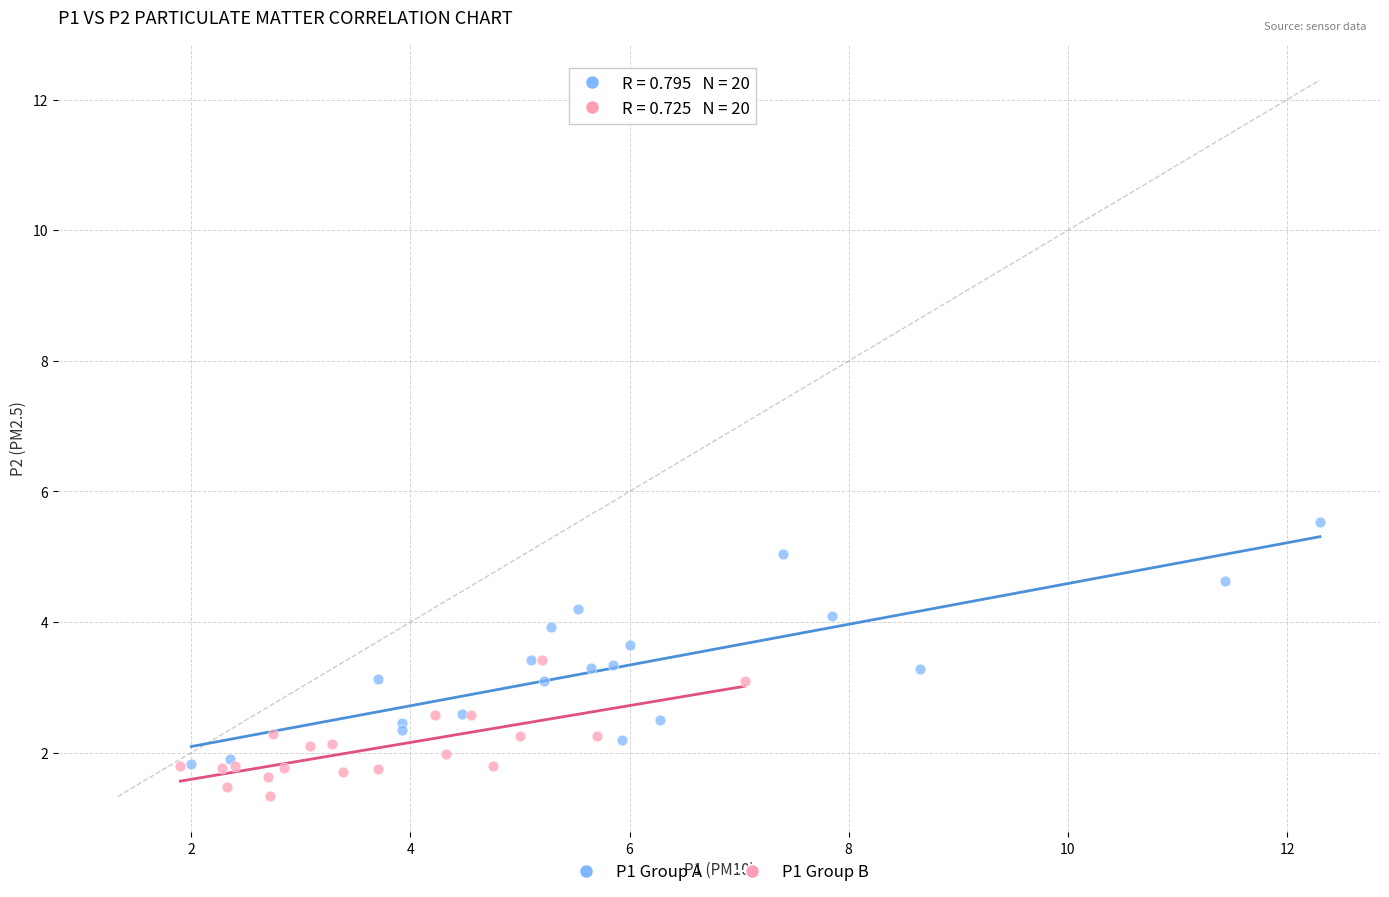

Which series contains the lowest Y value?

P1 Group B